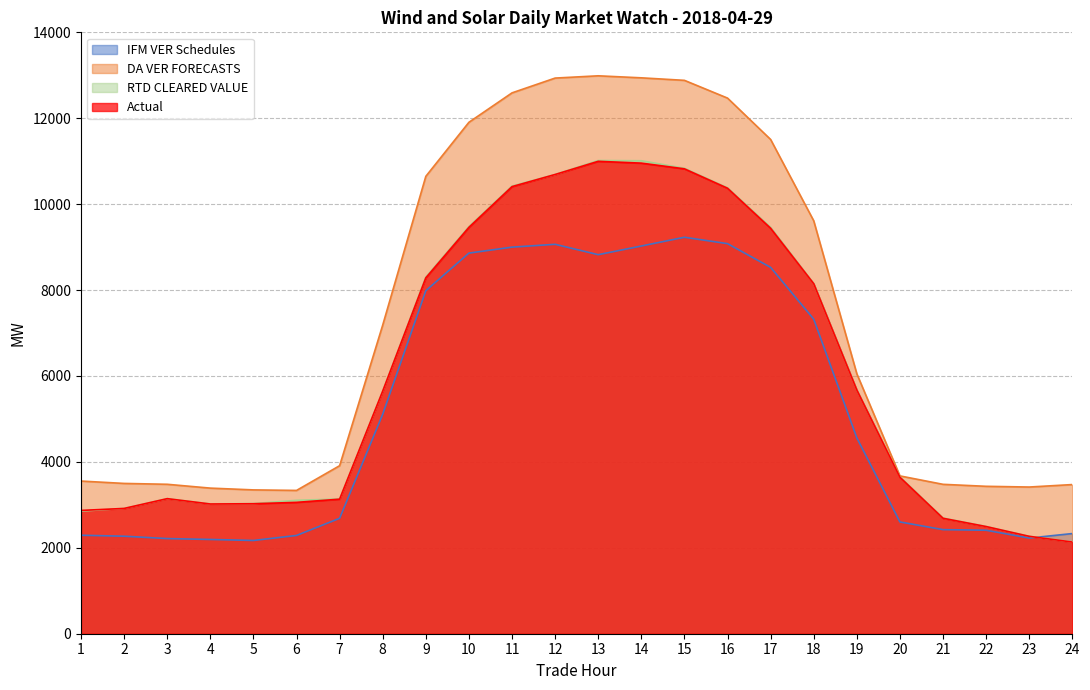

What is the value of the DA VER FORECASTS point at the 24th from the left?

3472.2